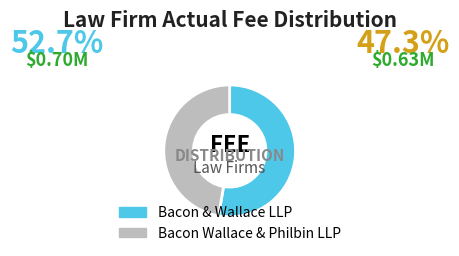

Approximately how many times larger is the value at Bacon Wallace & Philbin LLP compared to Bacon & Wallace LLP?

0.9